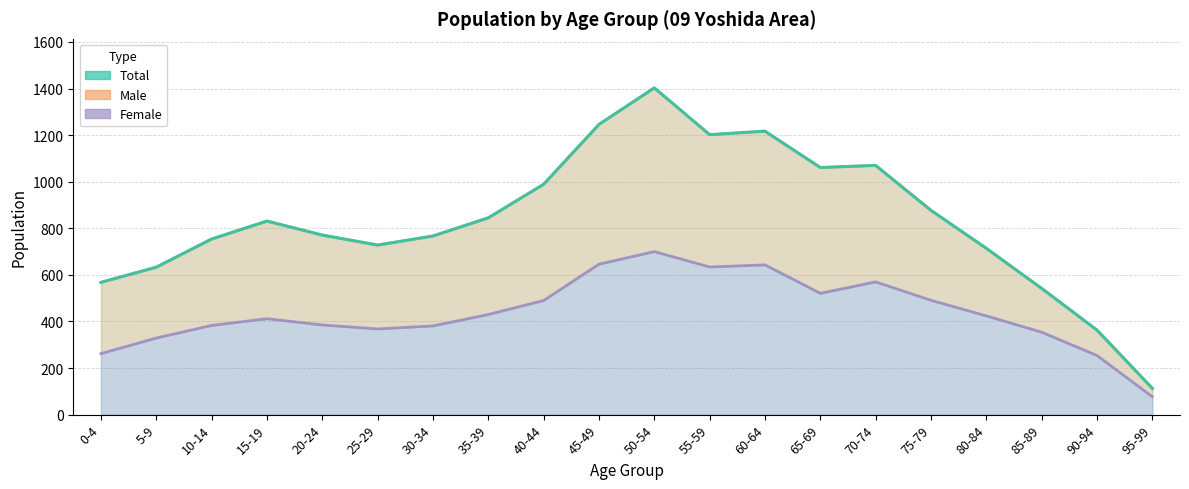

True or false: the data shows 113 at 95-99.

True